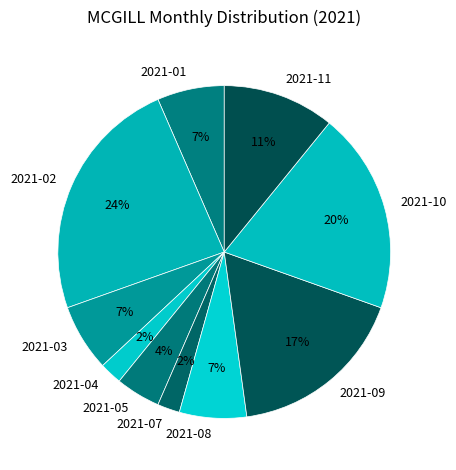

How many segments does this pie chart have?

10